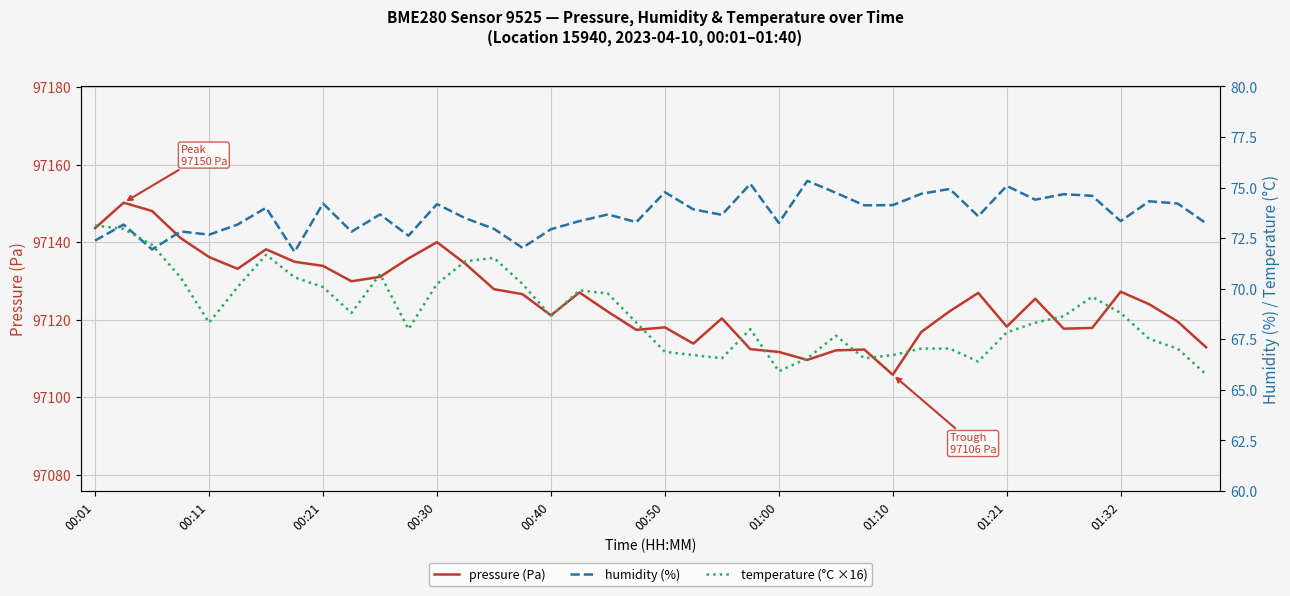

At how many categories does at least one series exceed 93628?

40